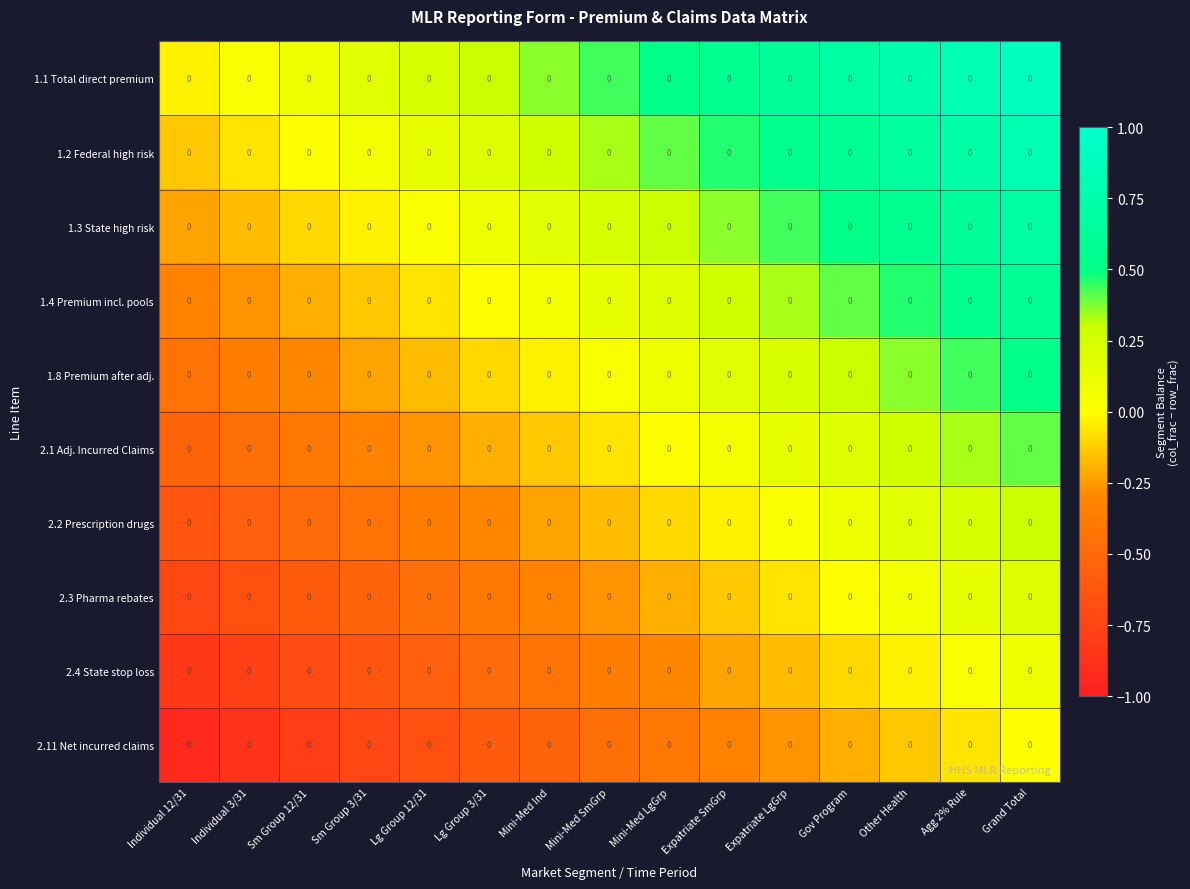

At which label does 2.2 Prescription drugs reach its minimum?

Individual 12/31